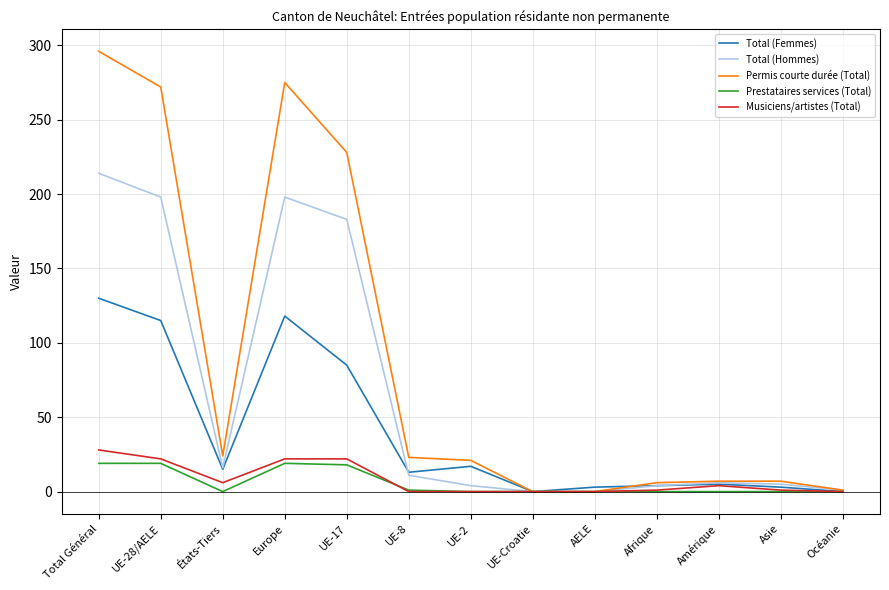

How many lines are shown in the chart?

5